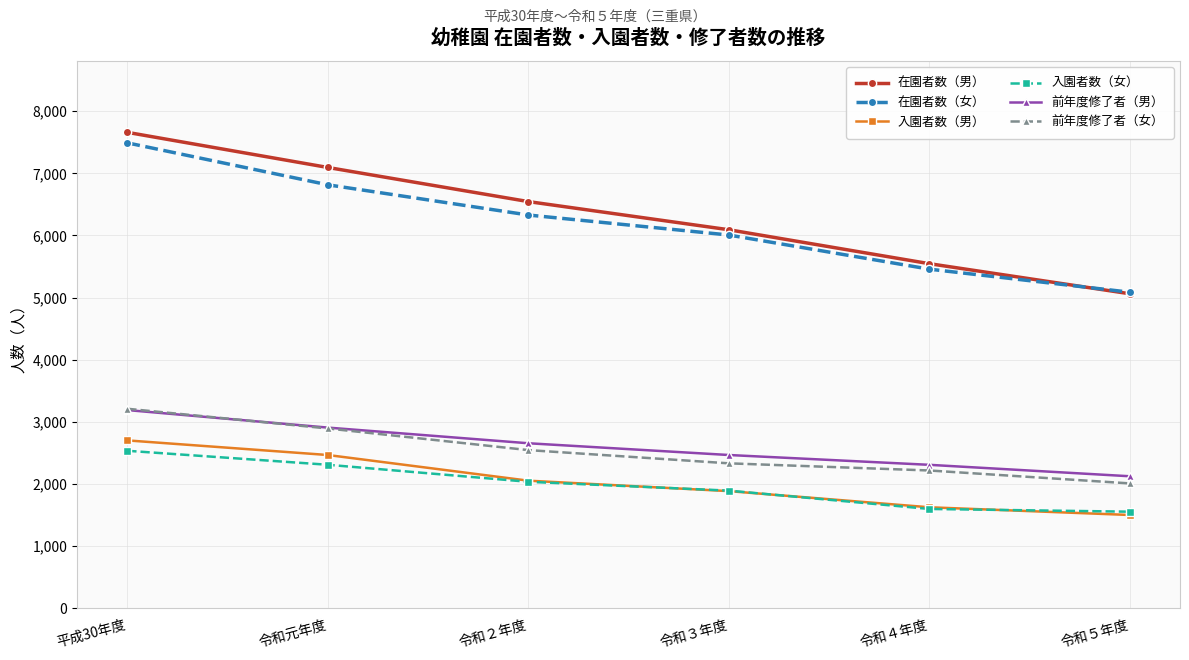

True or false: 在園者数（女） and 入園者数（男） intersect in this chart.

False